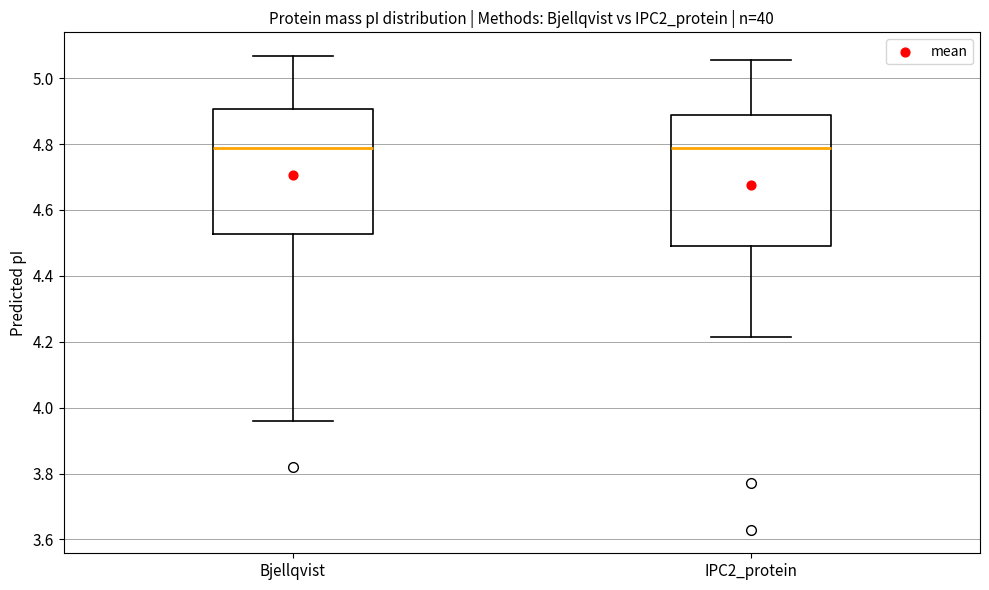

Where does the lower whisker of the box for Bjellqvist end on the y-axis? The values are not printed on the chart, so give them approximately, as read against the axis.

3.96